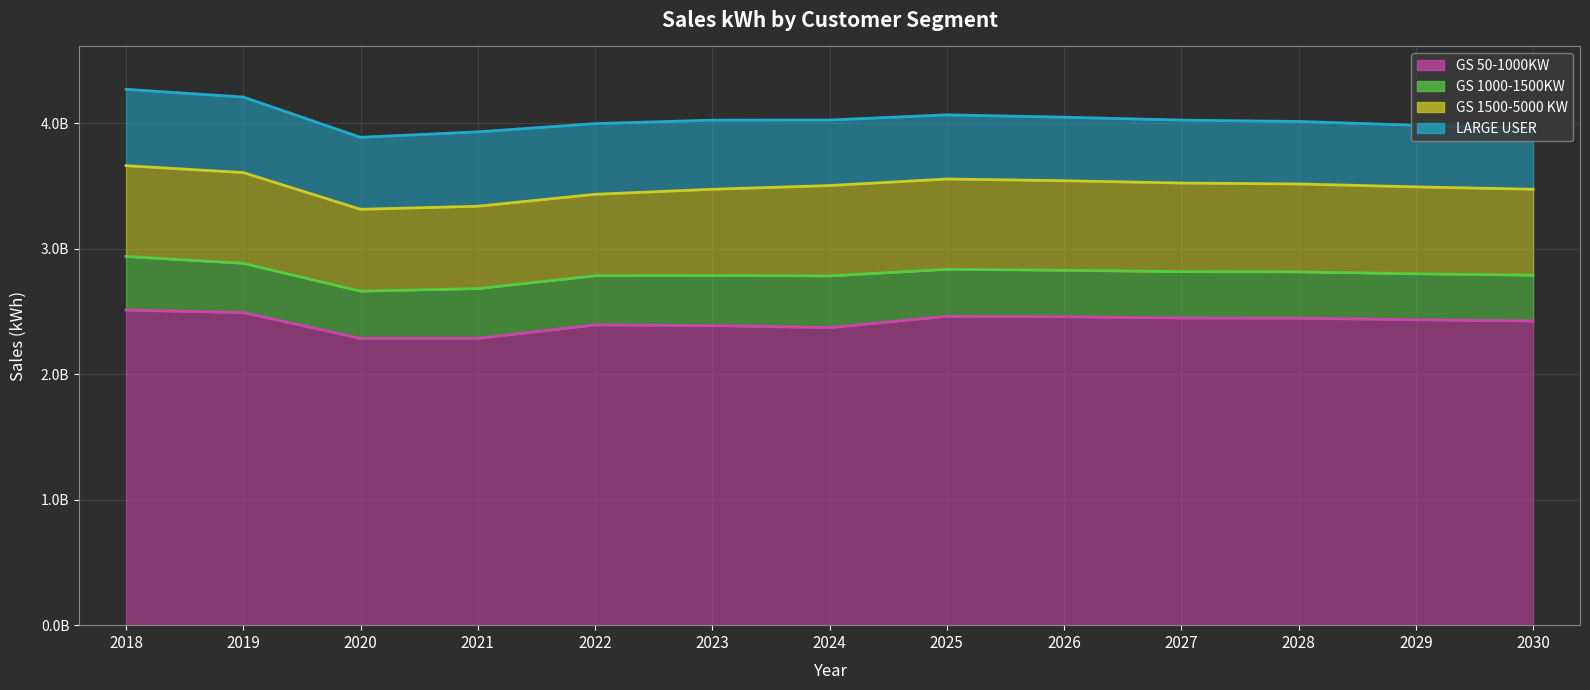

What is the difference between the second highest and minimum values in the GS 50-1000KW series?

205255144.0